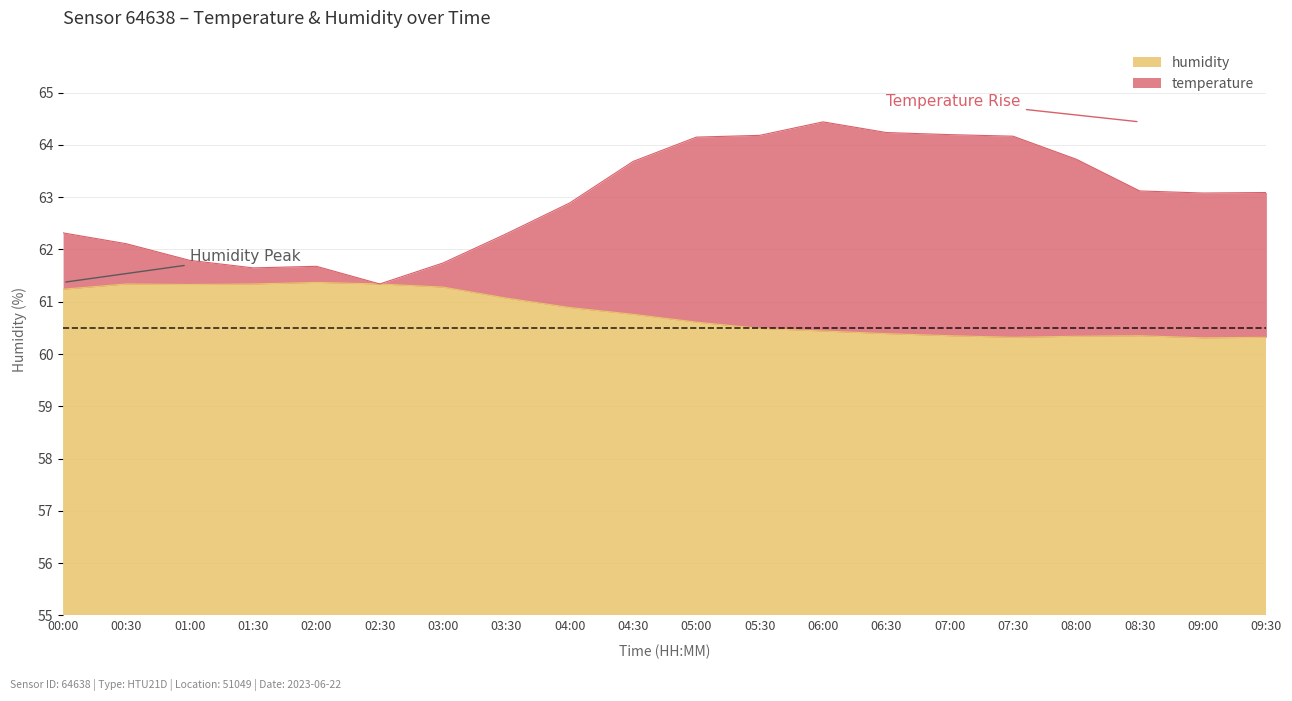

What is the sum of the temperature values at 06:00 and 04:30?

128.1